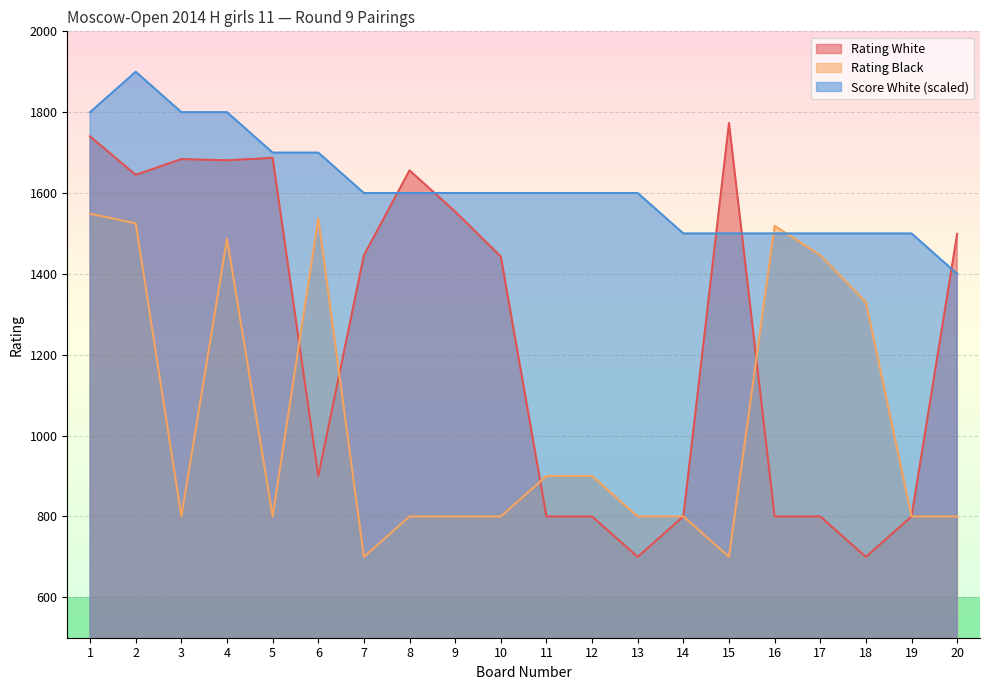

What is the average value of the Score White series?

1615